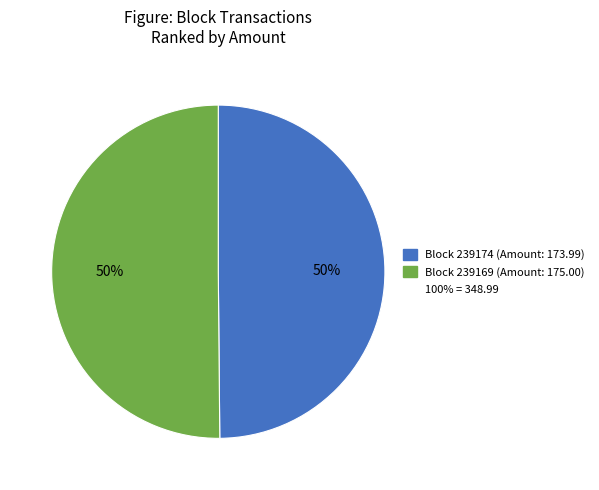

To the nearest percent, what is the average slice percentage?

50%